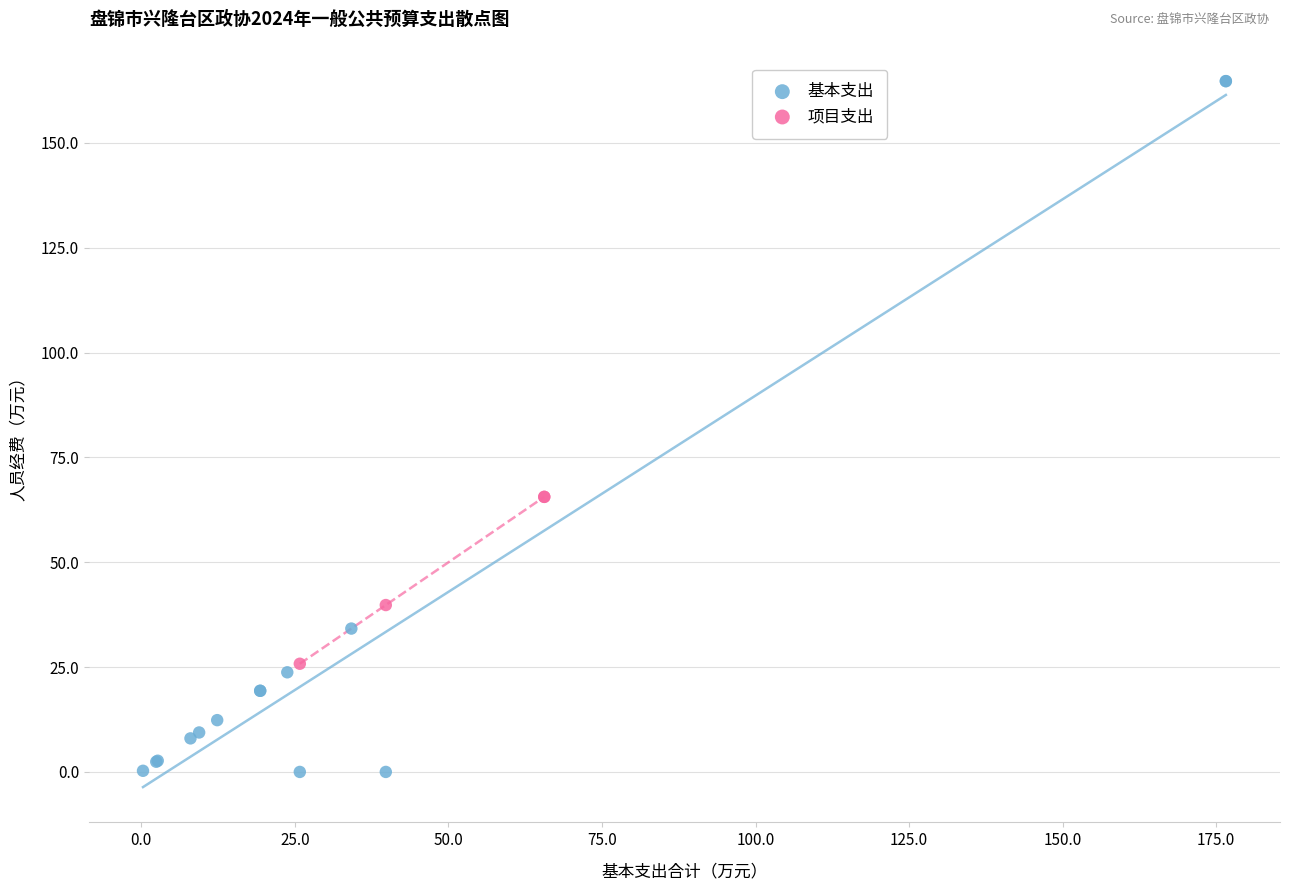

Which series contains the lowest Y value?

基本支出